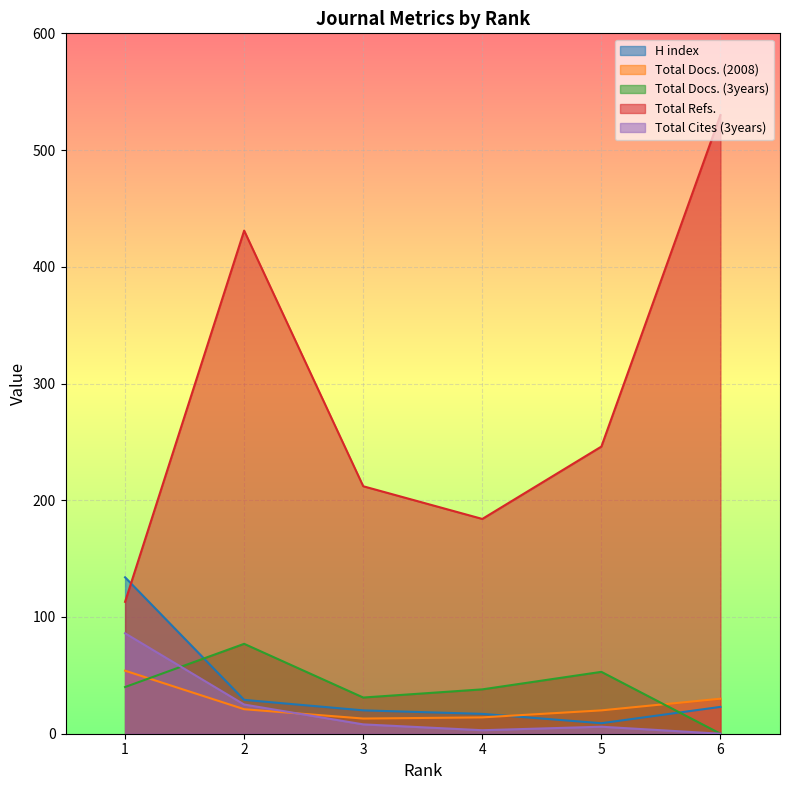

How many lines are shown in the chart?

5